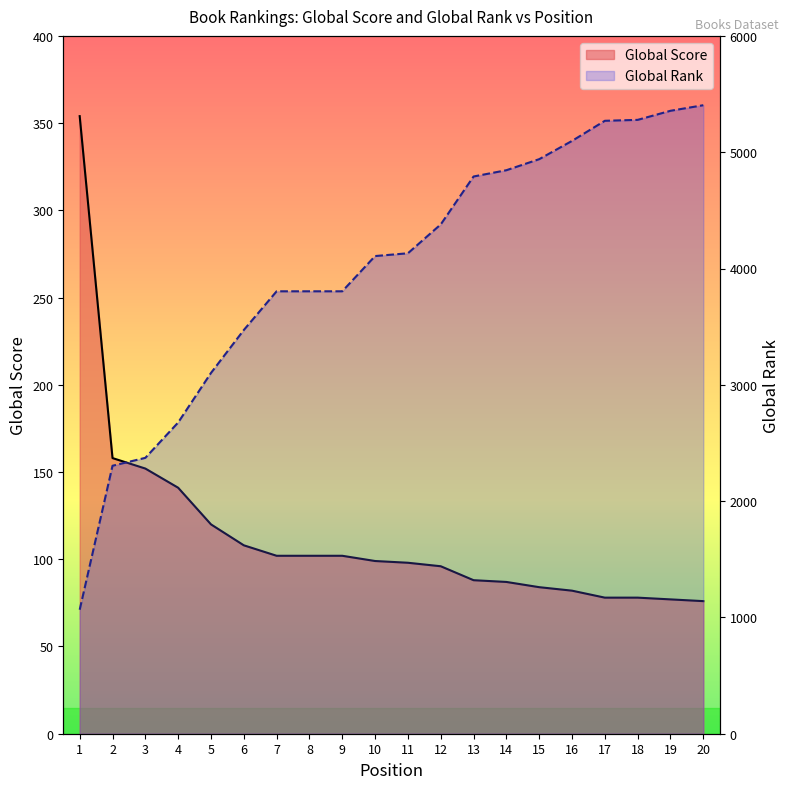

What is the minimum value for Global Score?

76